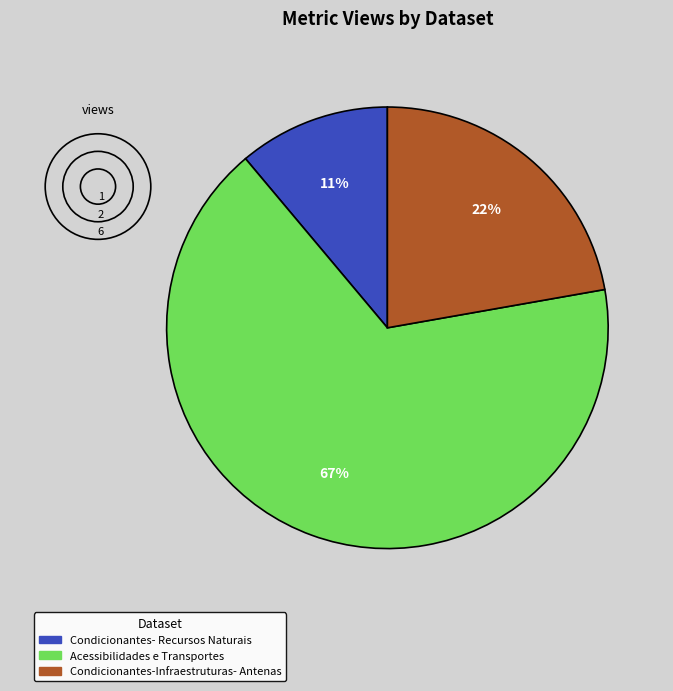

To the nearest percent, what is the difference between the largest and smallest slice percentages?

56%